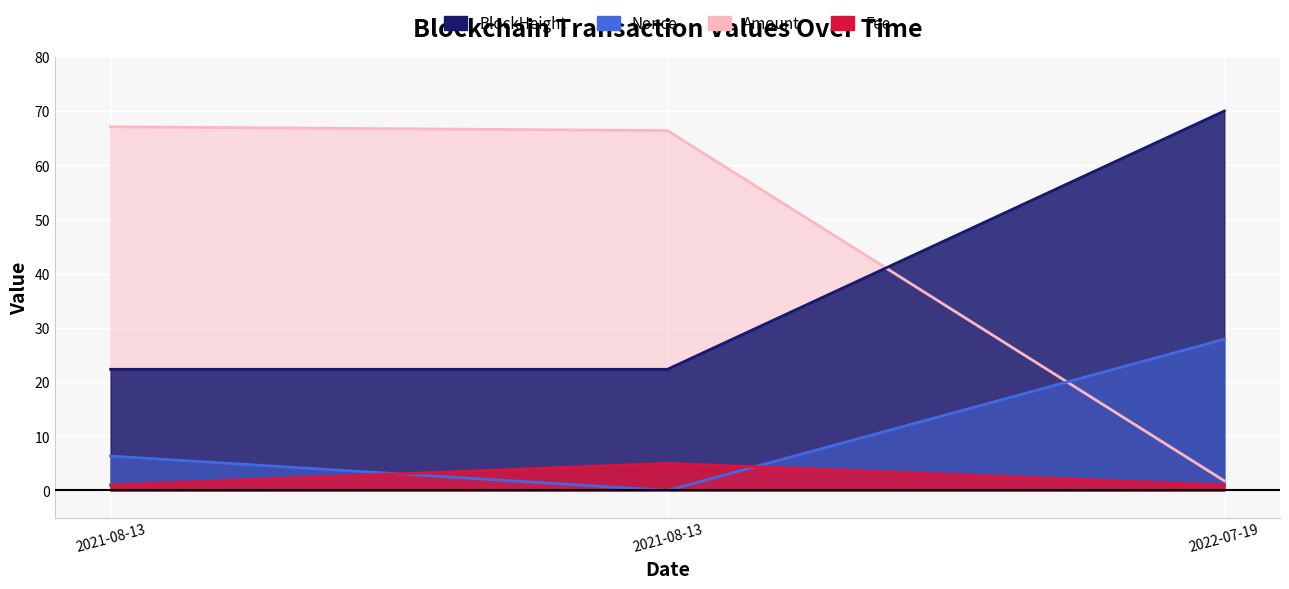

Which series has the largest total across all categories?

Amount